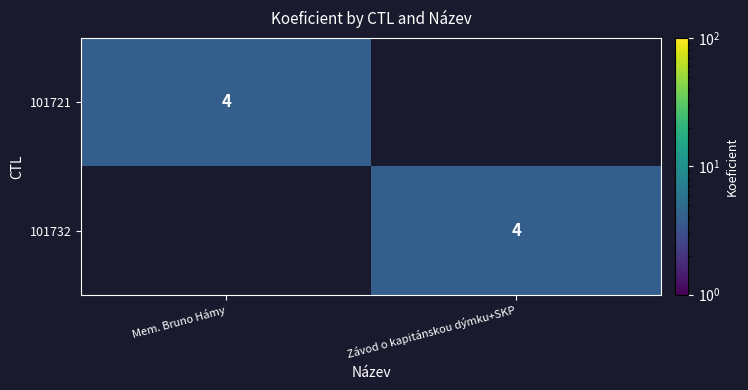

The 101721 series shows 1 at Mem. Bruno Hámy. True or false?

False